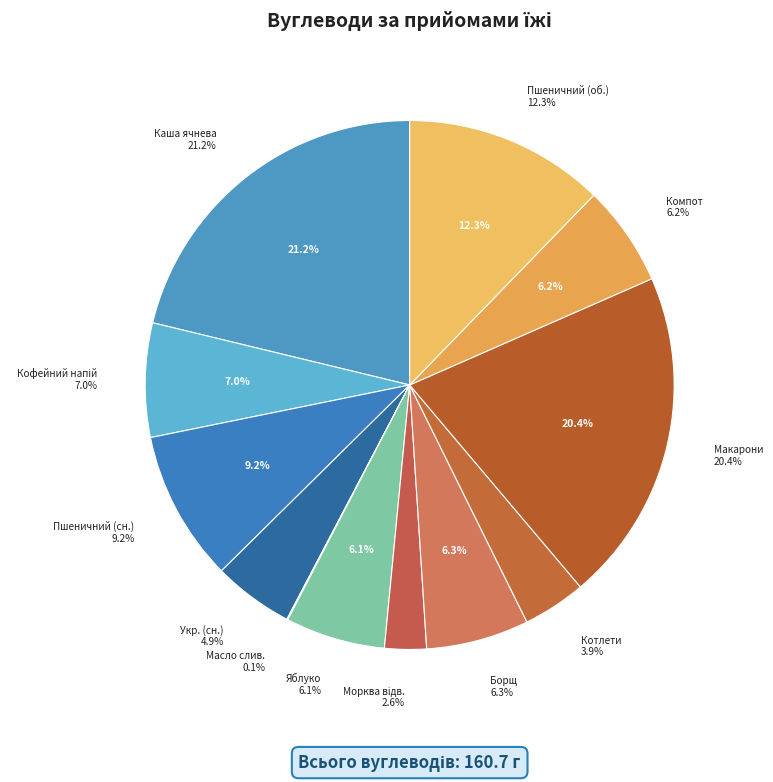

Which category has the biggest portion of the pie?

каша вязкая молочная ячневая